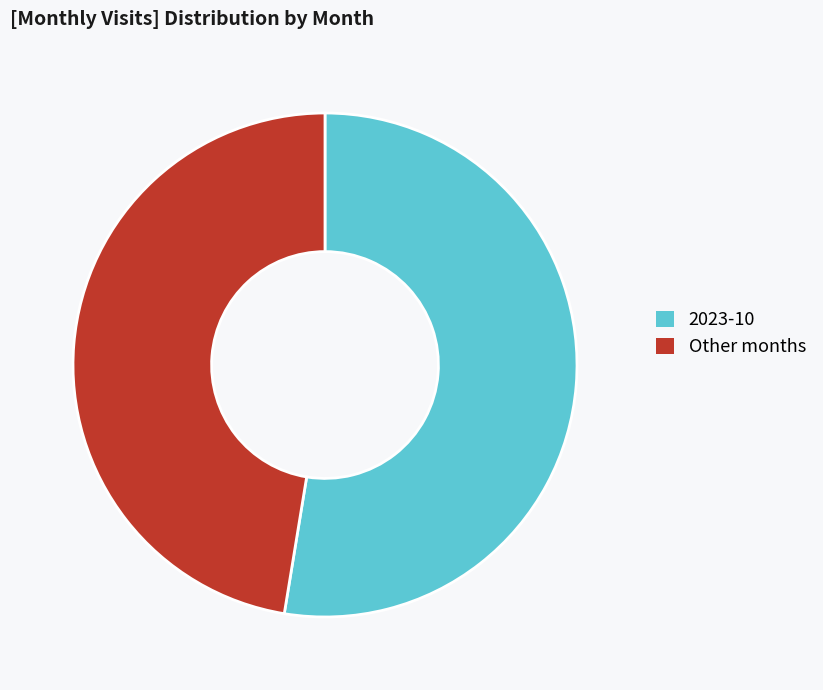

What is the largest slice in the pie chart?

2023-10